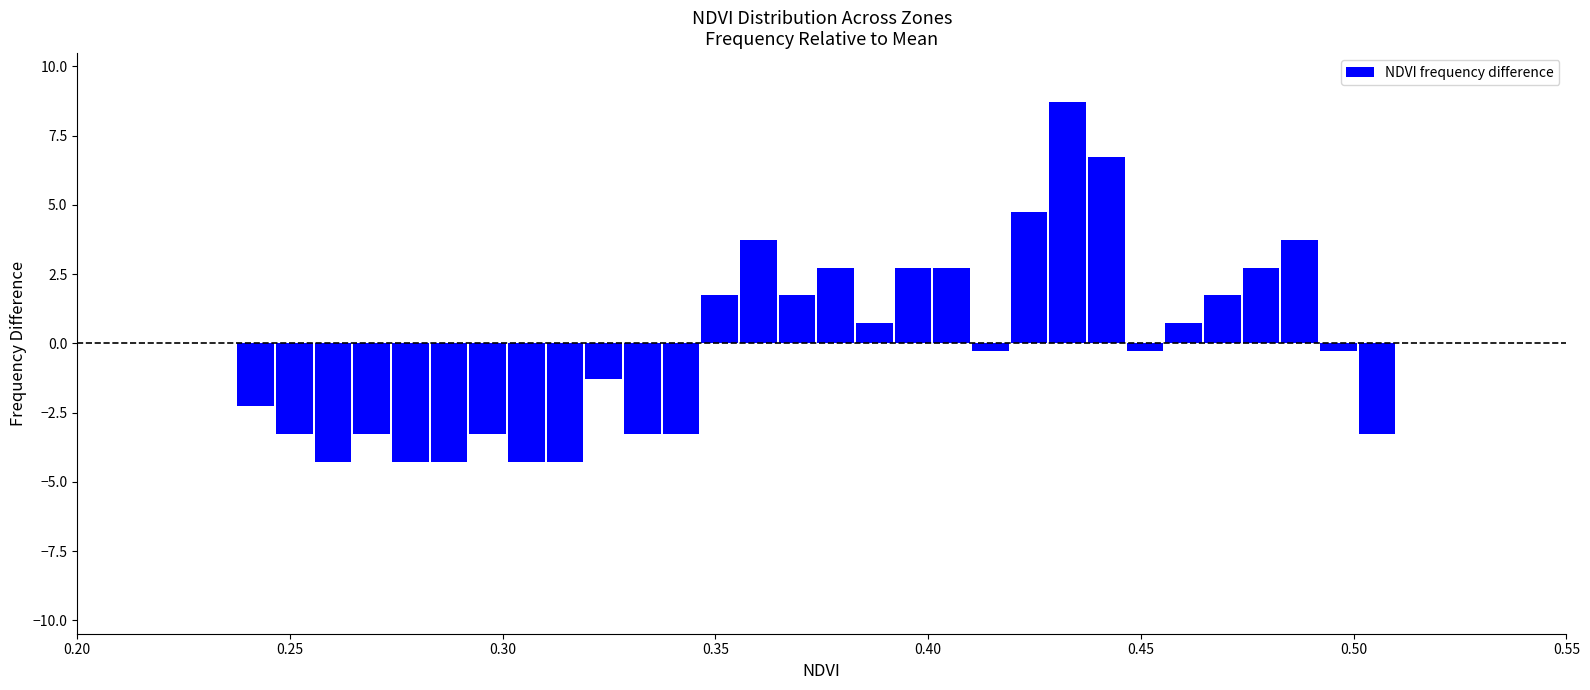

Read against the x-axis, roughly where is the centre of the tallest bar?

0.435